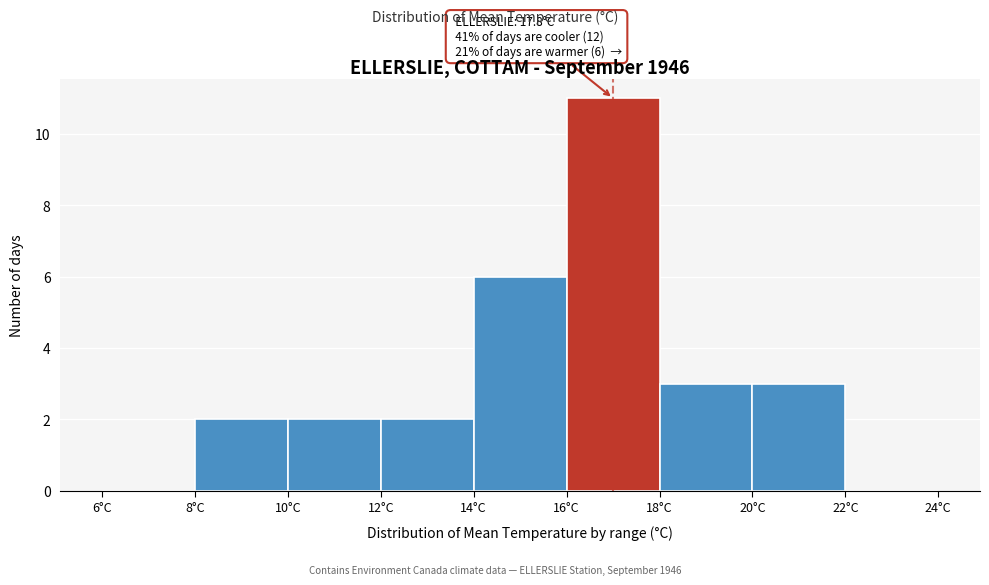

Which range on the x-axis has the tallest bar?

16 to 18